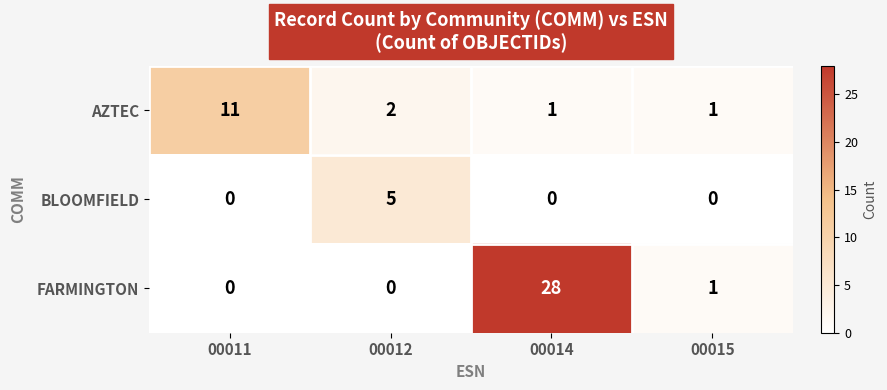

Reading right to left, what are all the values shown in this chart?

AZTEC: 00015=1	00014=1	00012=2	00011=11
BLOOMFIELD: 00015=0	00014=0	00012=5	00011=0
FARMINGTON: 00015=1	00014=28	00012=0	00011=0